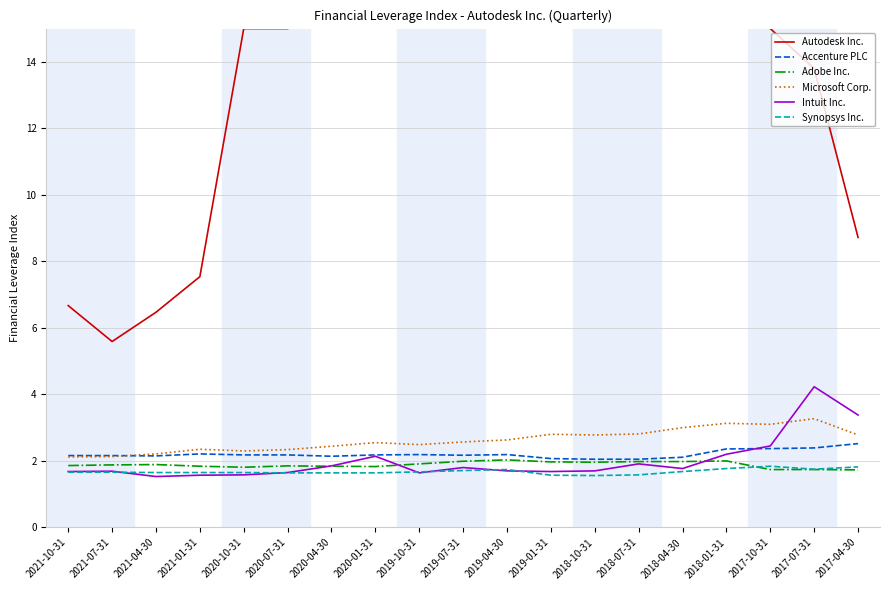

Which has a higher value, 2021-10-31 or 2018-04-30?

2018-04-30